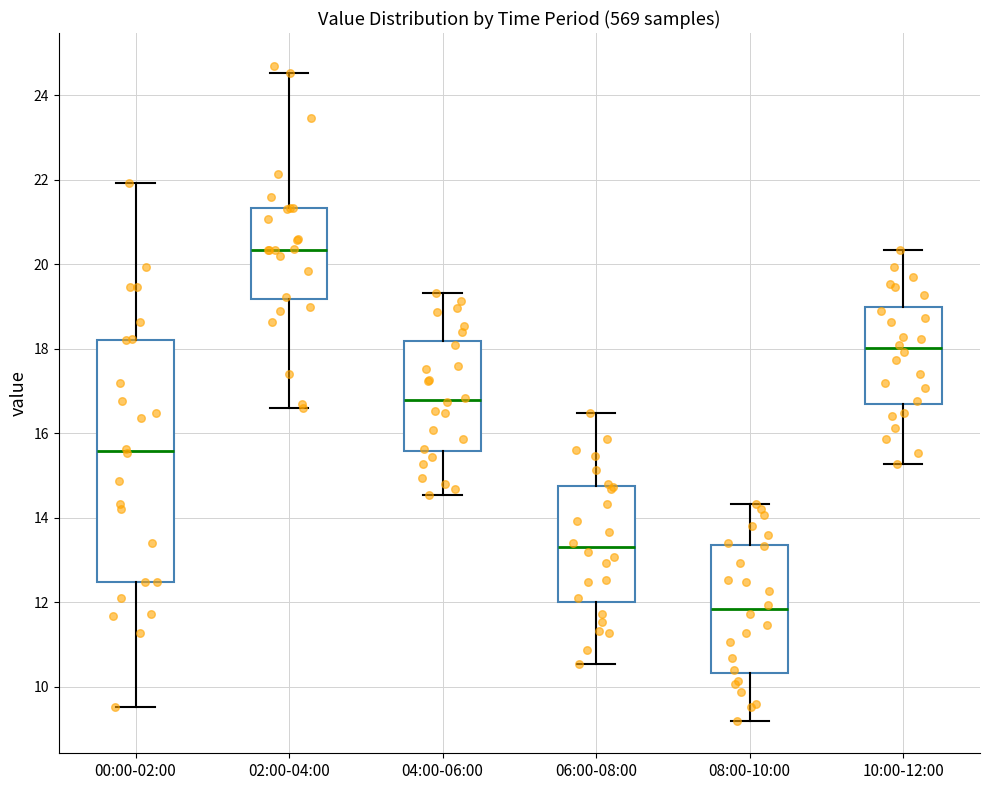

Reading left to right, transcribe this box plot: for each box, give where its median line is, the range the box spans, and where its two whiskers end, as read against the y-axis. The values are not printed on the chart, so give them approximately, as read against the axis.

00:00-02:00: median 15.6, box 12.4 to 18.2, whiskers 9.6 to 22.0
02:00-04:00: median 20.4, box 19.2 to 21.4, whiskers 16.6 to 24.6
04:00-06:00: median 16.8, box 15.6 to 18.2, whiskers 14.6 to 19.4
06:00-08:00: median 13.4, box 12.0 to 14.8, whiskers 10.6 to 16.4
08:00-10:00: median 11.8, box 10.4 to 13.4, whiskers 9.2 to 14.4
10:00-12:00: median 18.0, box 16.6 to 19.0, whiskers 15.2 to 20.4